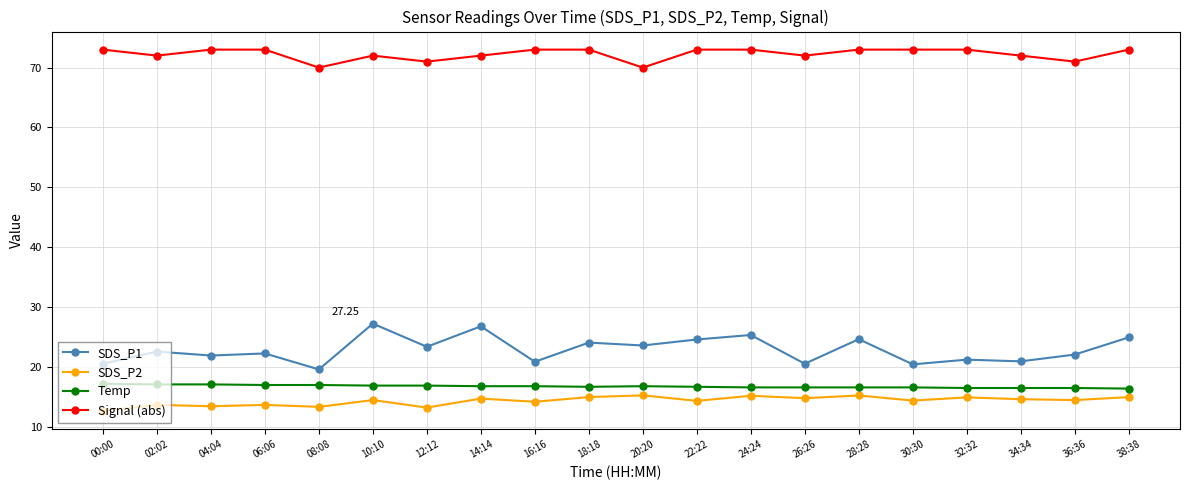

Rank the series at 12:12 from lowest to highest value.

SDS_P2, Temp, SDS_P1, Signal (abs)